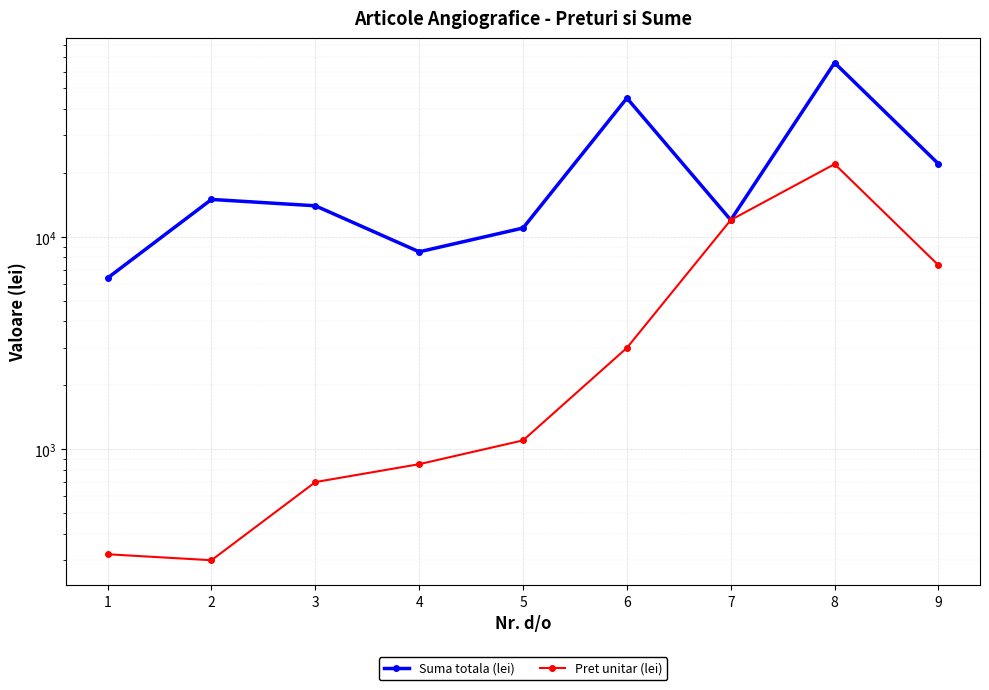

Reading right to left, what are all the values shown in this chart?

Suma totala (lei): 22050	66000	12000	45000	11000	8500	14000	15000	6400
Pret unitar (lei): 7350	22000	12000	3000	1100	850	700	300	320